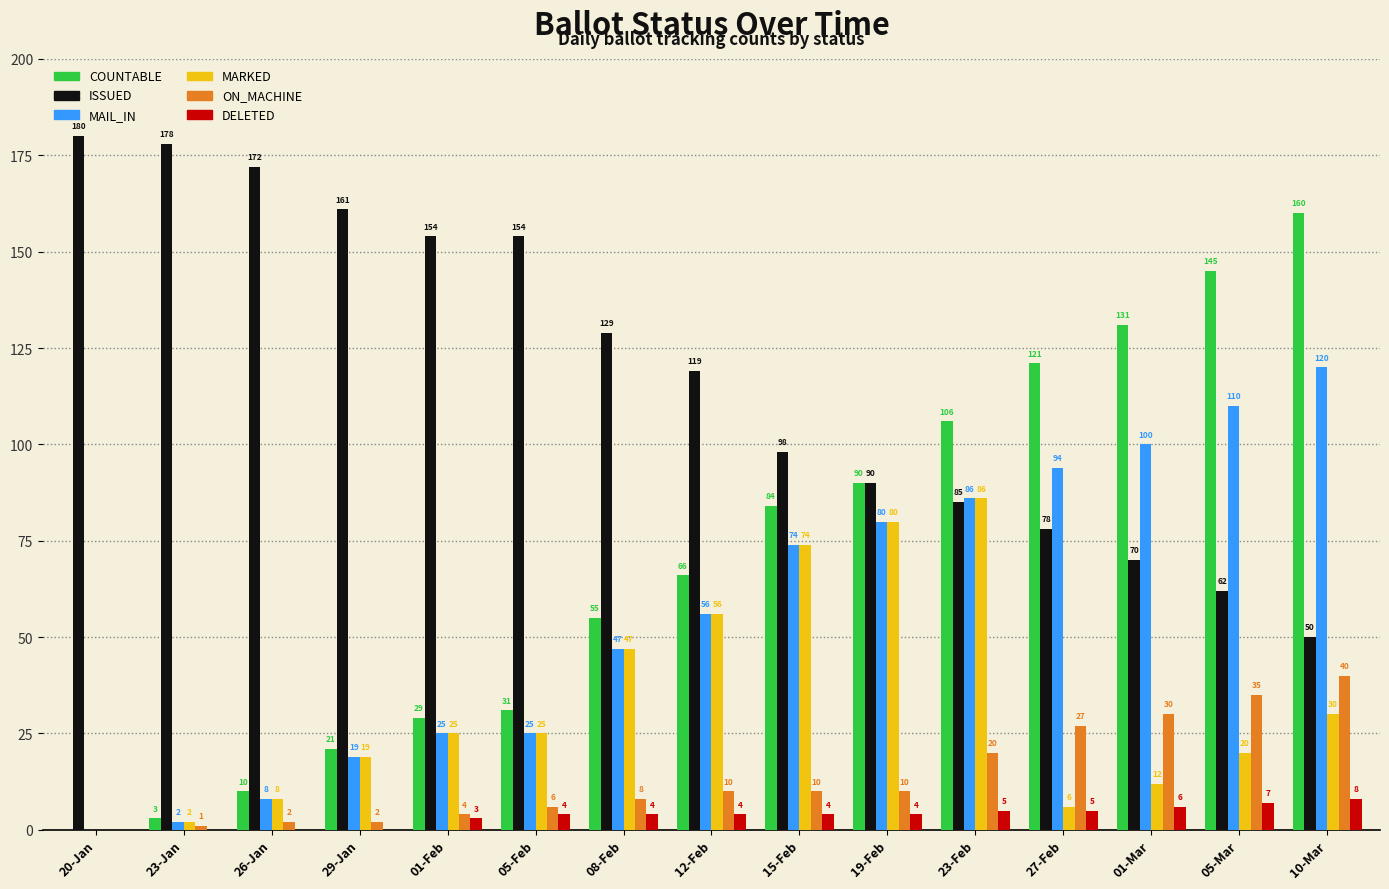

What is the maximum value shown in the chart?

180